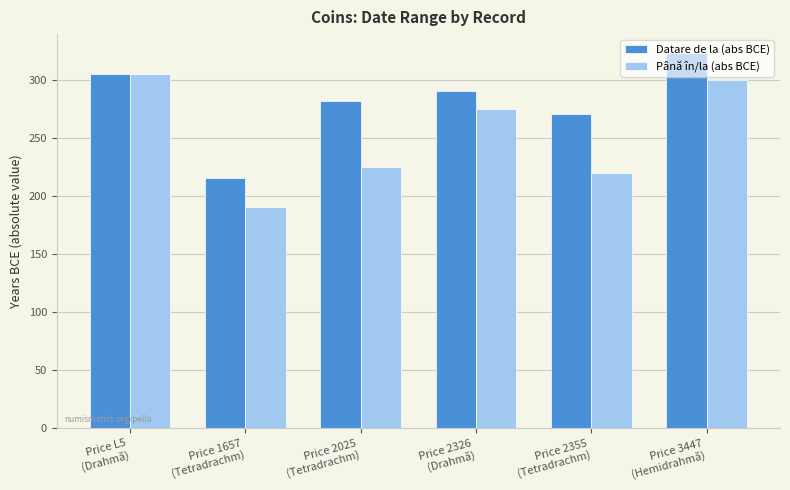

At which category is the sum across all series the highest?

Price 3447
(Hemidrahmă)